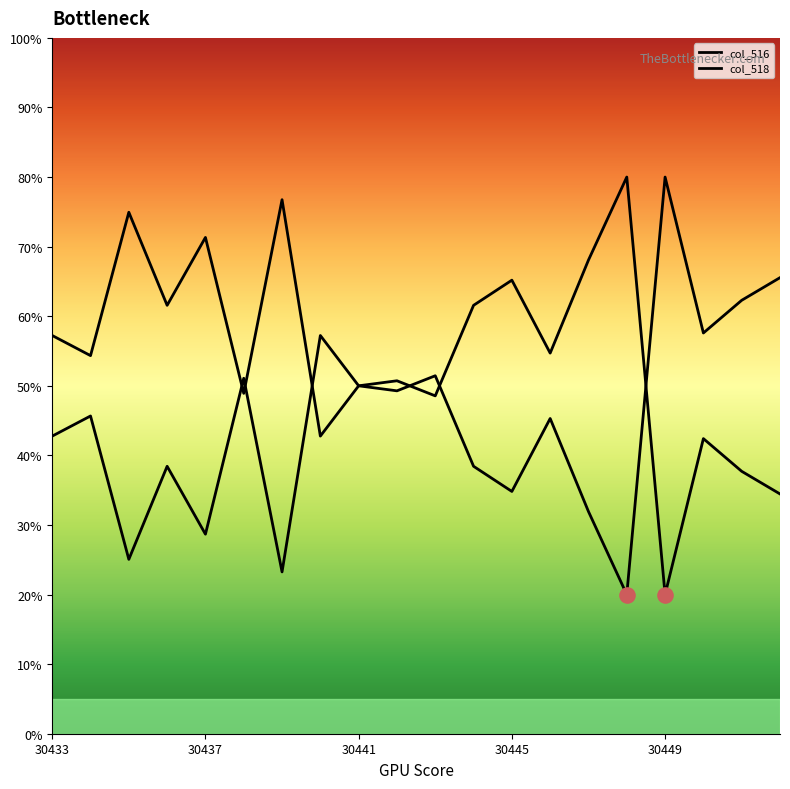

What are all the series names shown in the legend?

col_516, col_518